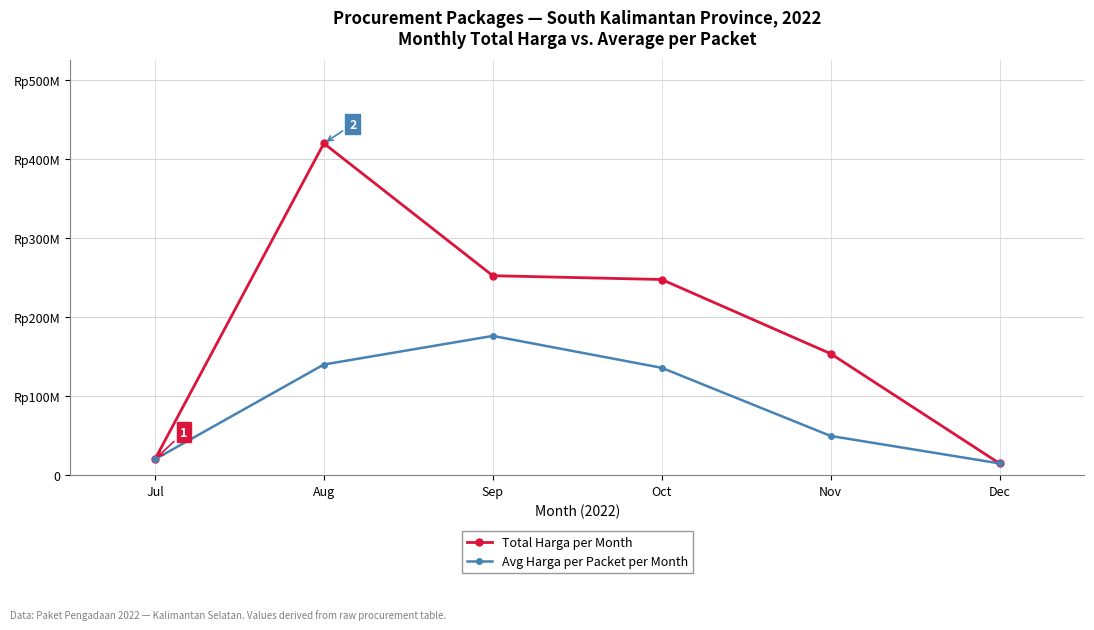

Which category has the highest value across all series?

Aug